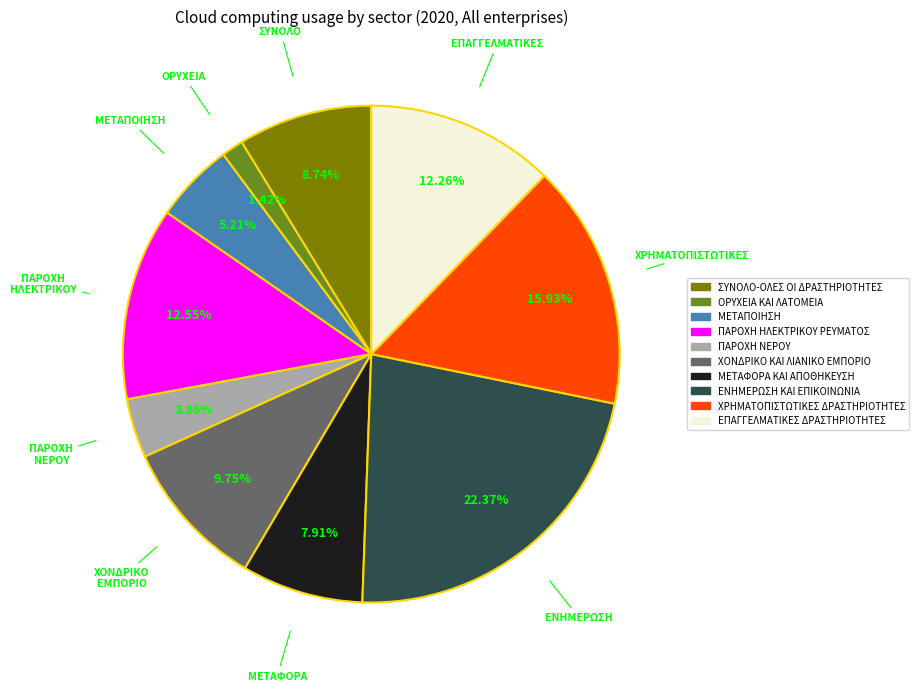

How many slices are in this pie chart?

10